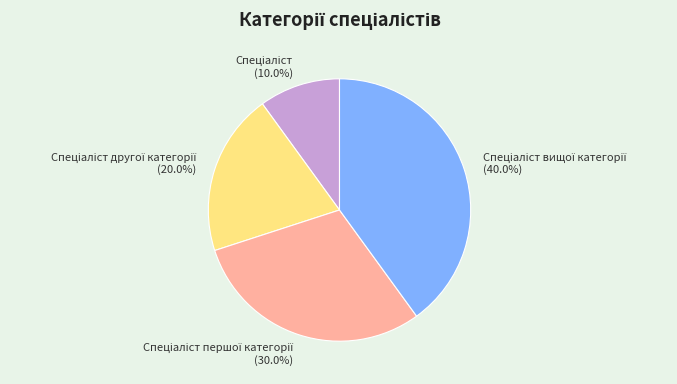

Does any single category account for the majority?

No